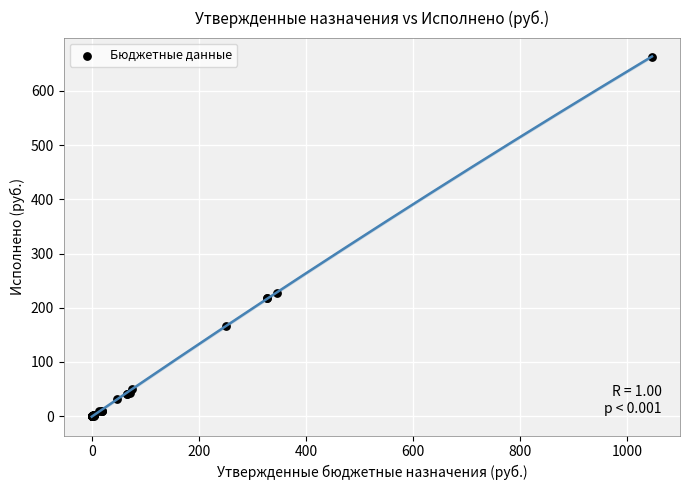

What Y value in the scatter plot is closest to 331?

227.2